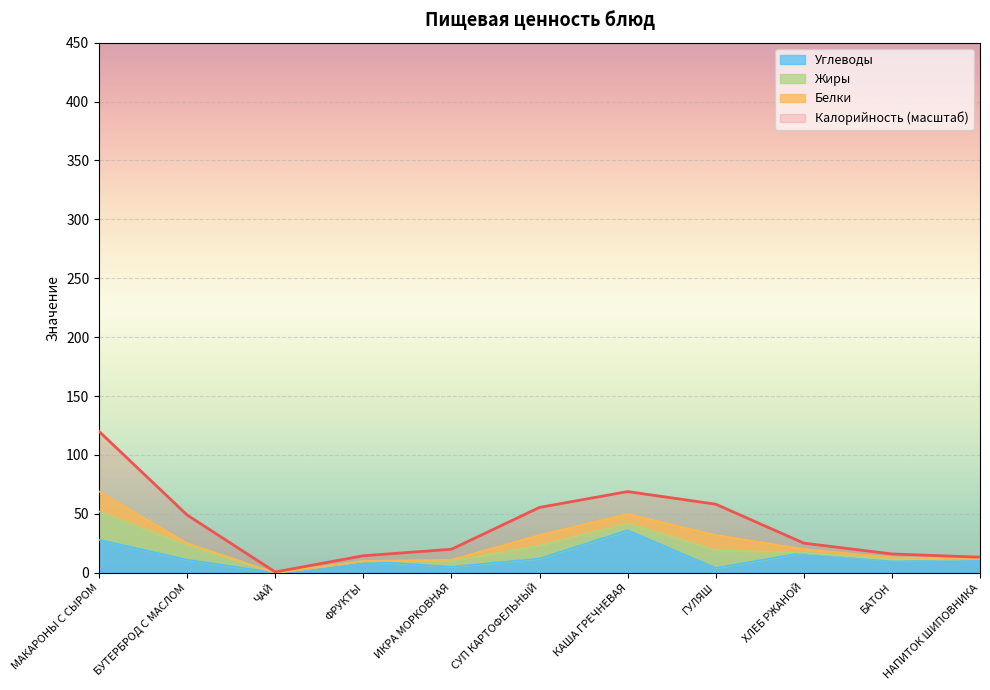

Which series has the largest total across all categories?

Калорийность